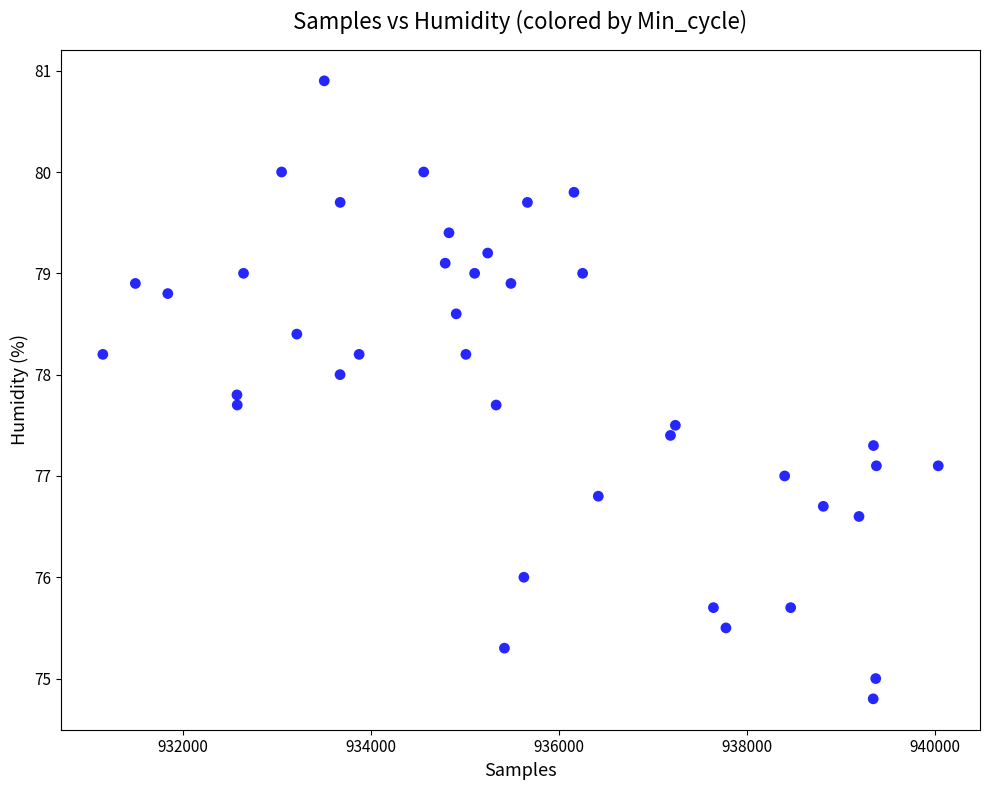

What is the range of X values (max minus min)?

8889.0